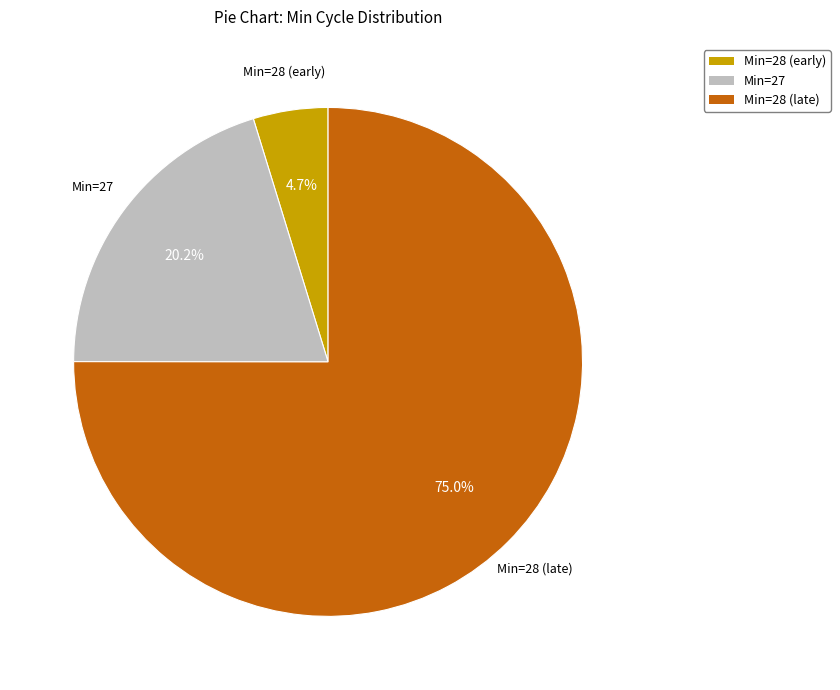

Is the sum of Min=27 and Min=28 (early) greater than half?

No